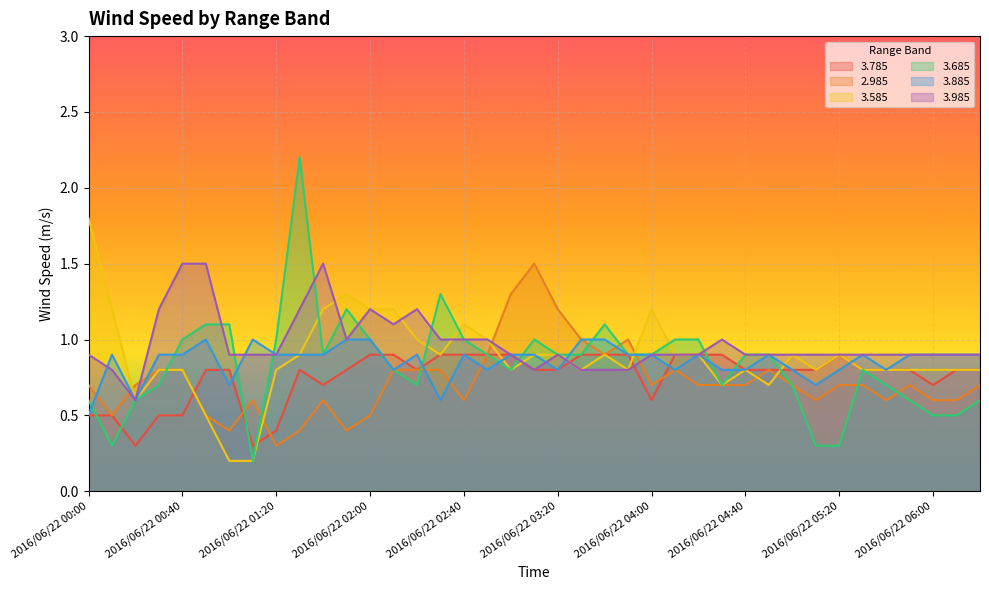

What is the total value across all series at 2016/06/22 04:10?

5.3